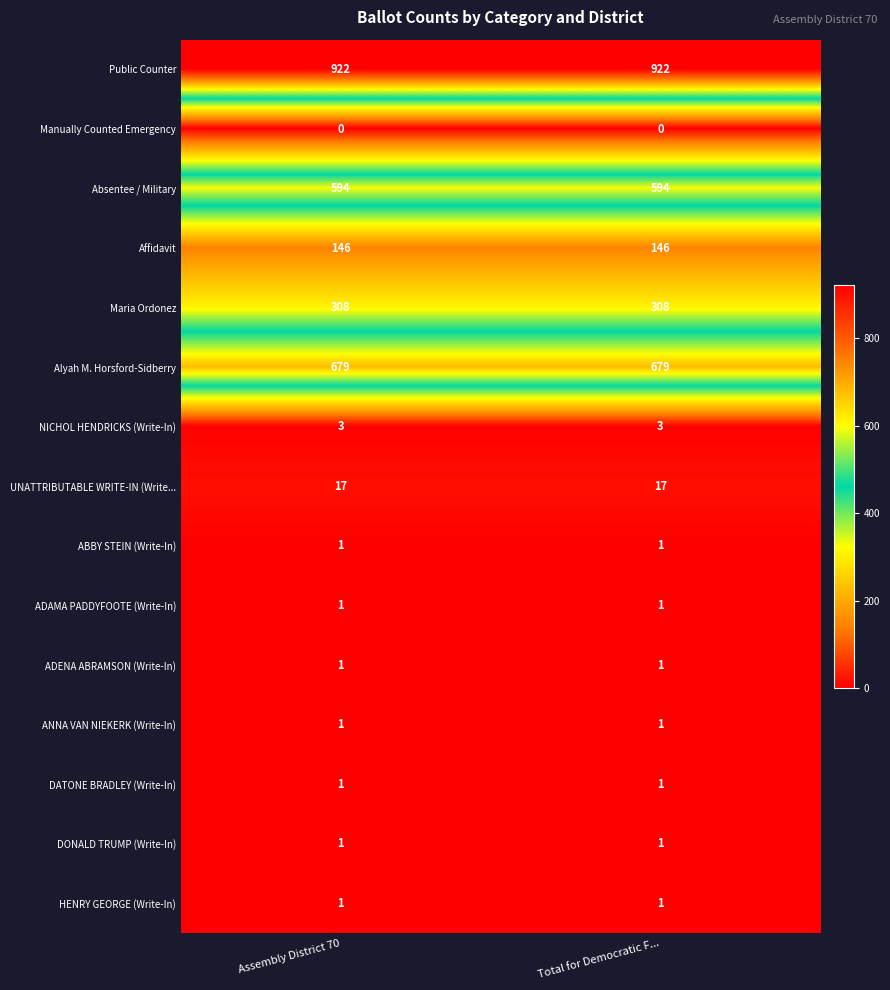

The value of ADENA ABRAMSON (Write-In) at Total for Democratic F... is 1. True or false?

True